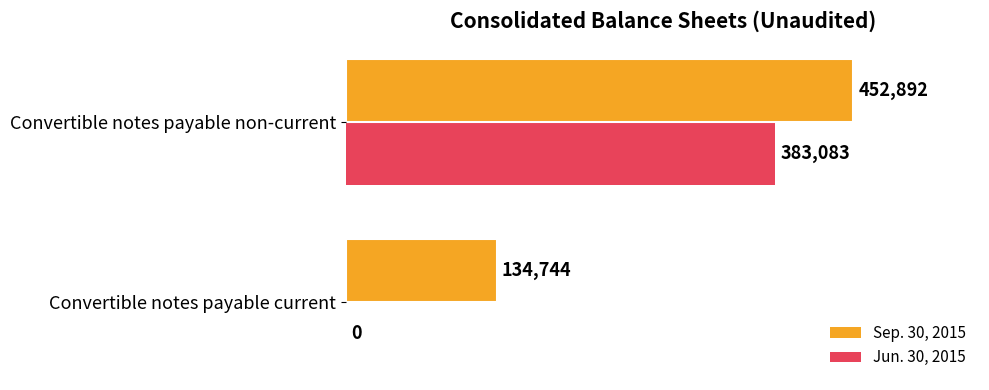

Which series has the largest total across all categories?

Sep. 30, 2015